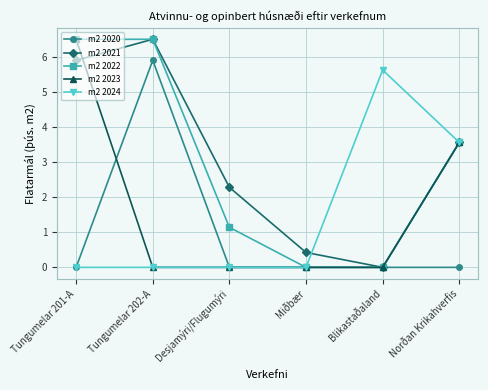

Does the chart display data point markers on the line(s)?

Yes